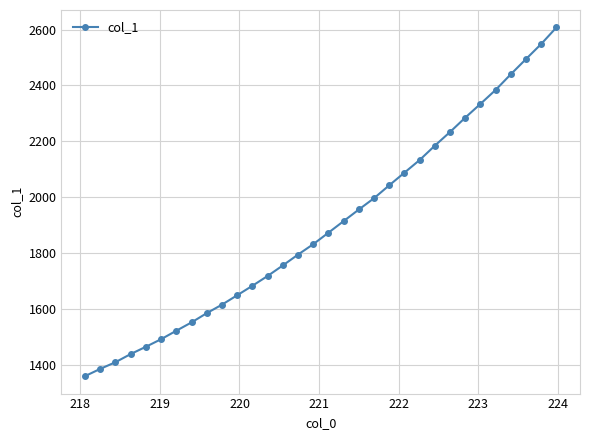

What is the value of the 16th point from the left?

1832.9